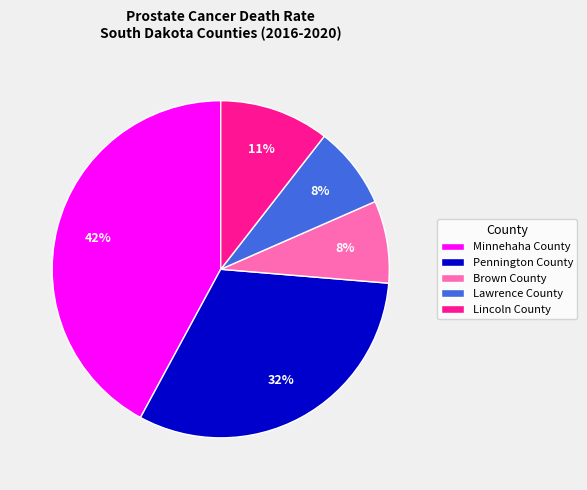

Which category has the biggest portion of the pie?

Minnehaha County